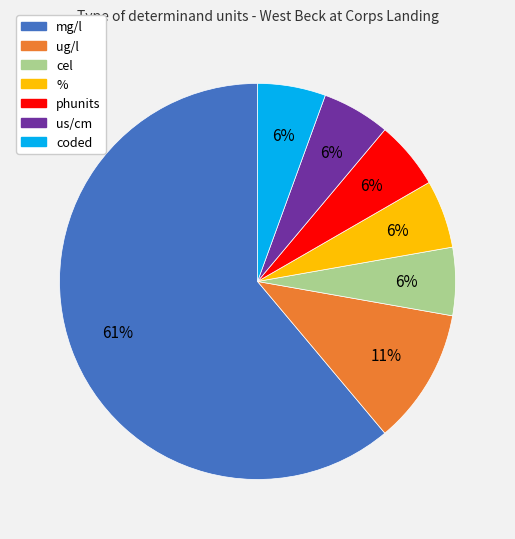

To the nearest percent, what is the average slice percentage?

14%